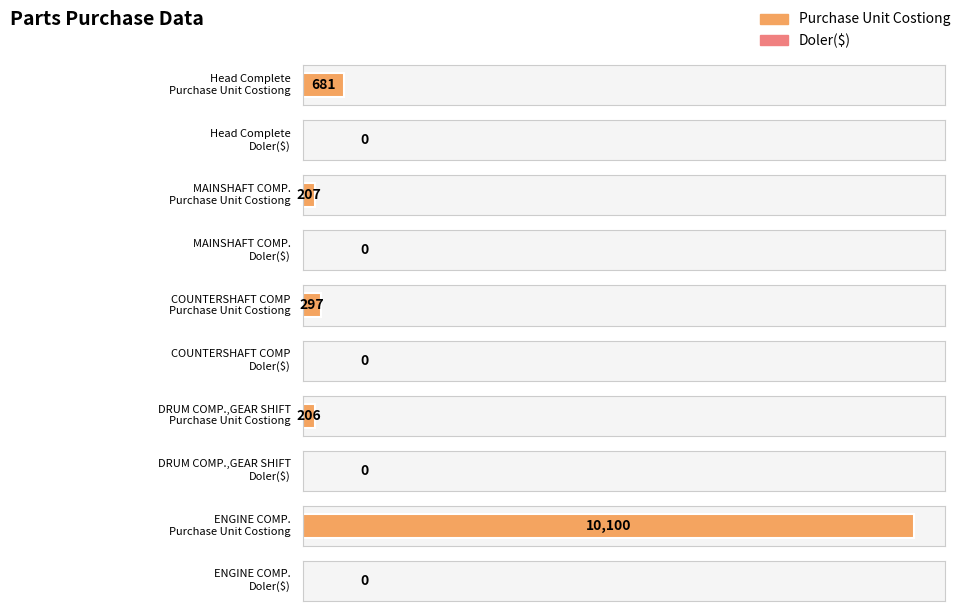

Is the value of Doler($) at MAINSHAFT COMP. greater than the value of Purchase Unit Costiong at ENGINE COMP.?

No